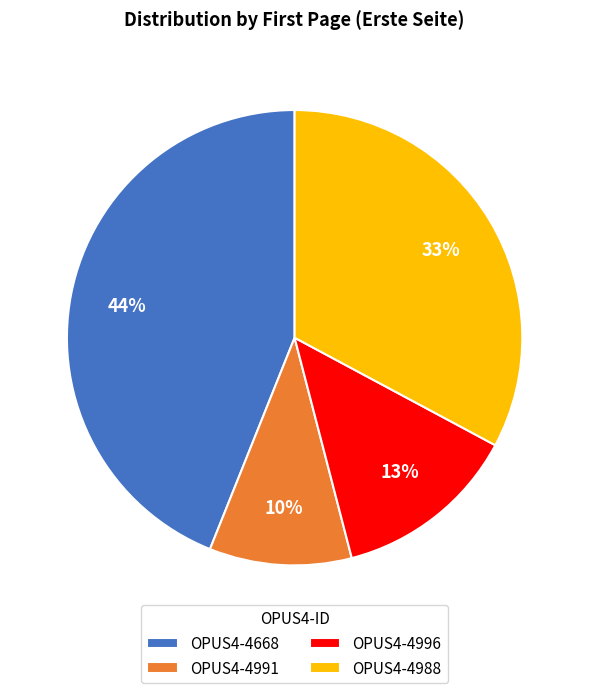

How many slices are in this pie chart?

4